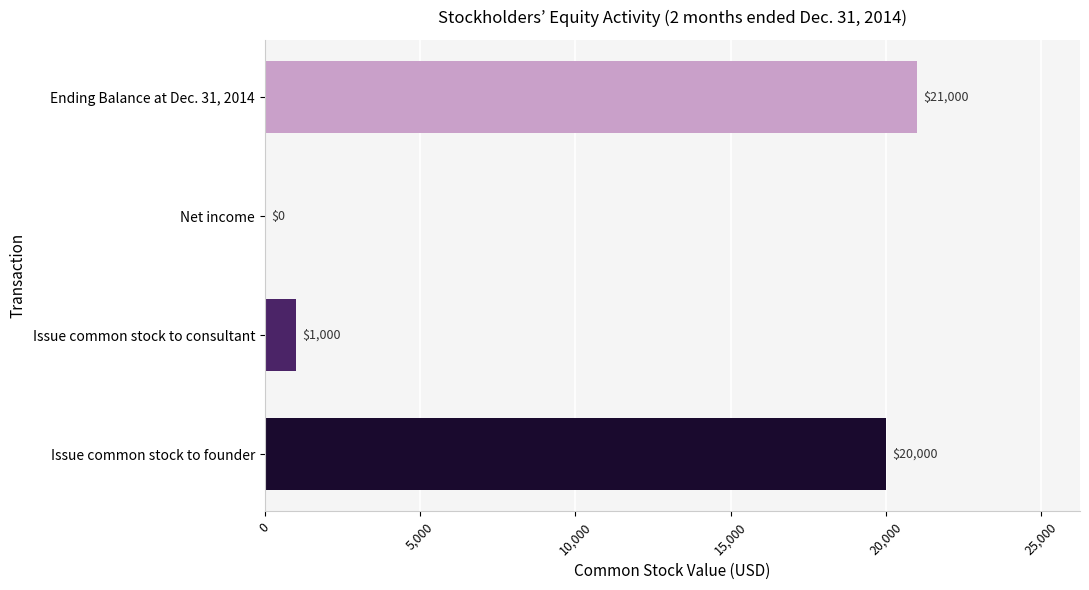

What is the approximate value at Issue common stock to consultant, to the nearest 100?

1000